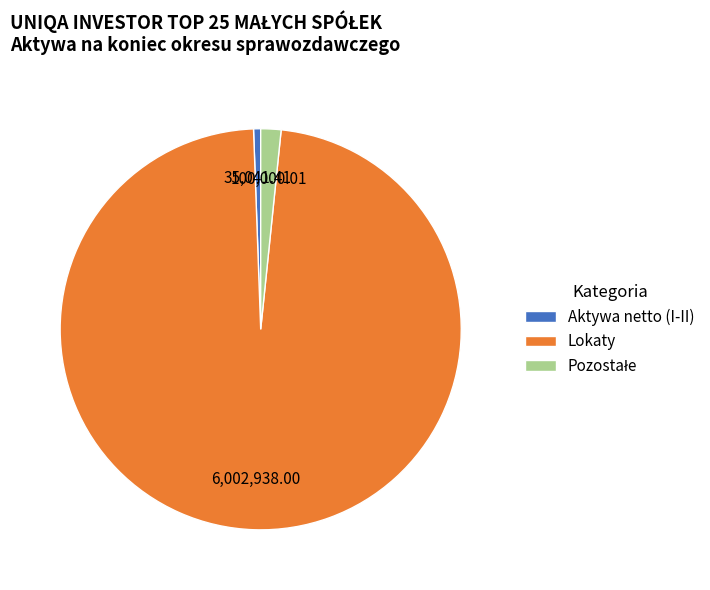

Is there a majority slice in this chart?

Yes